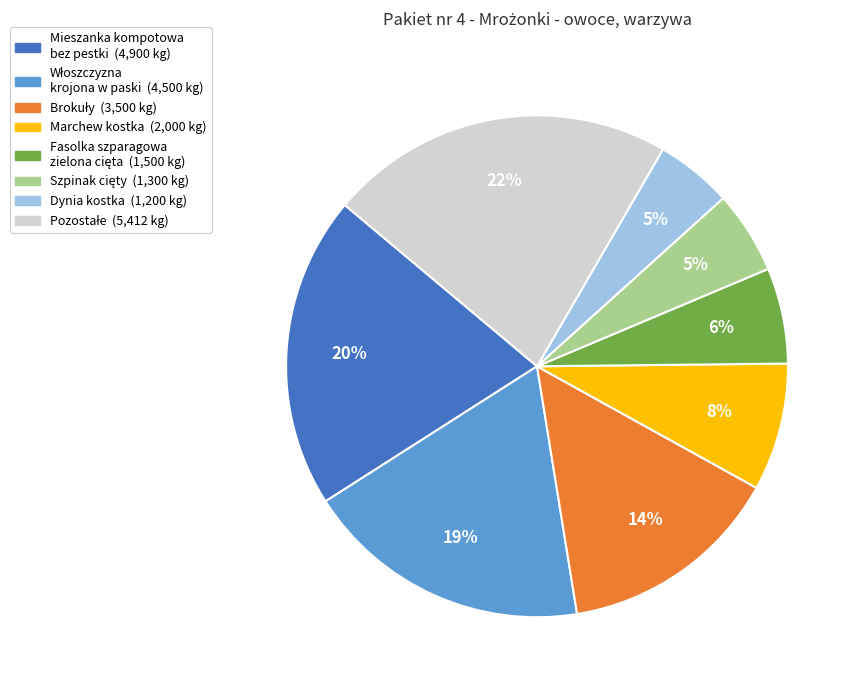

Is there any slice that represents more than half of the pie?

No